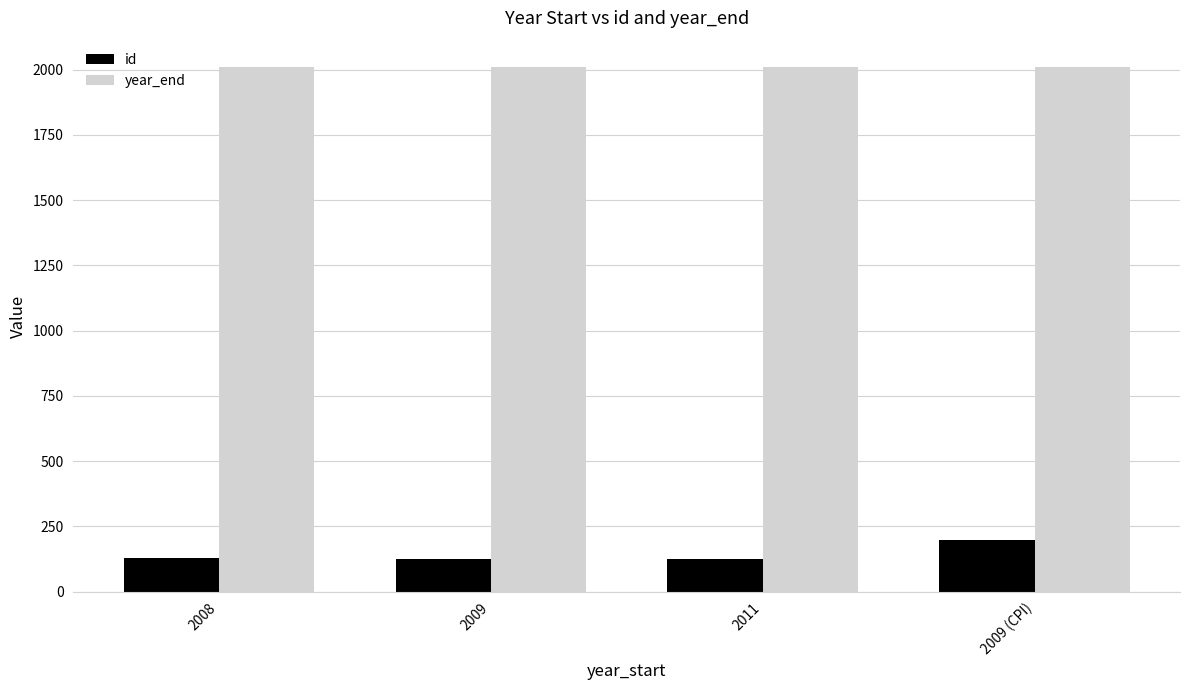

Which series has the largest range (max minus min)?

id